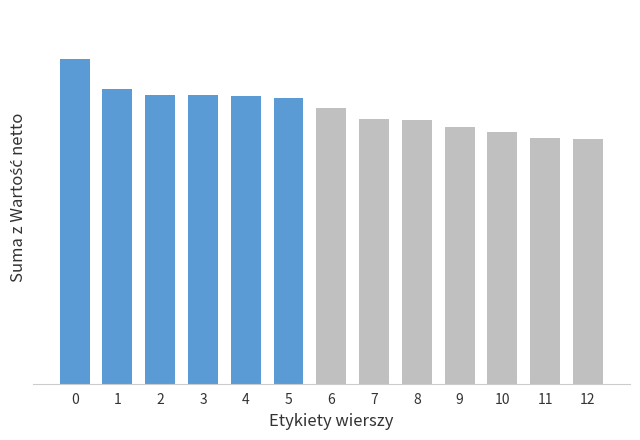

Are the bars horizontal?

No